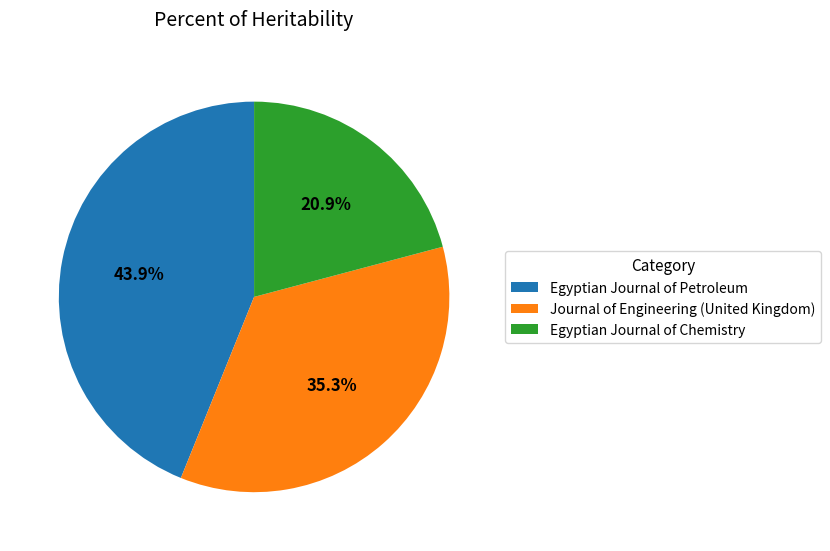

Count the number of slices in the pie.

3